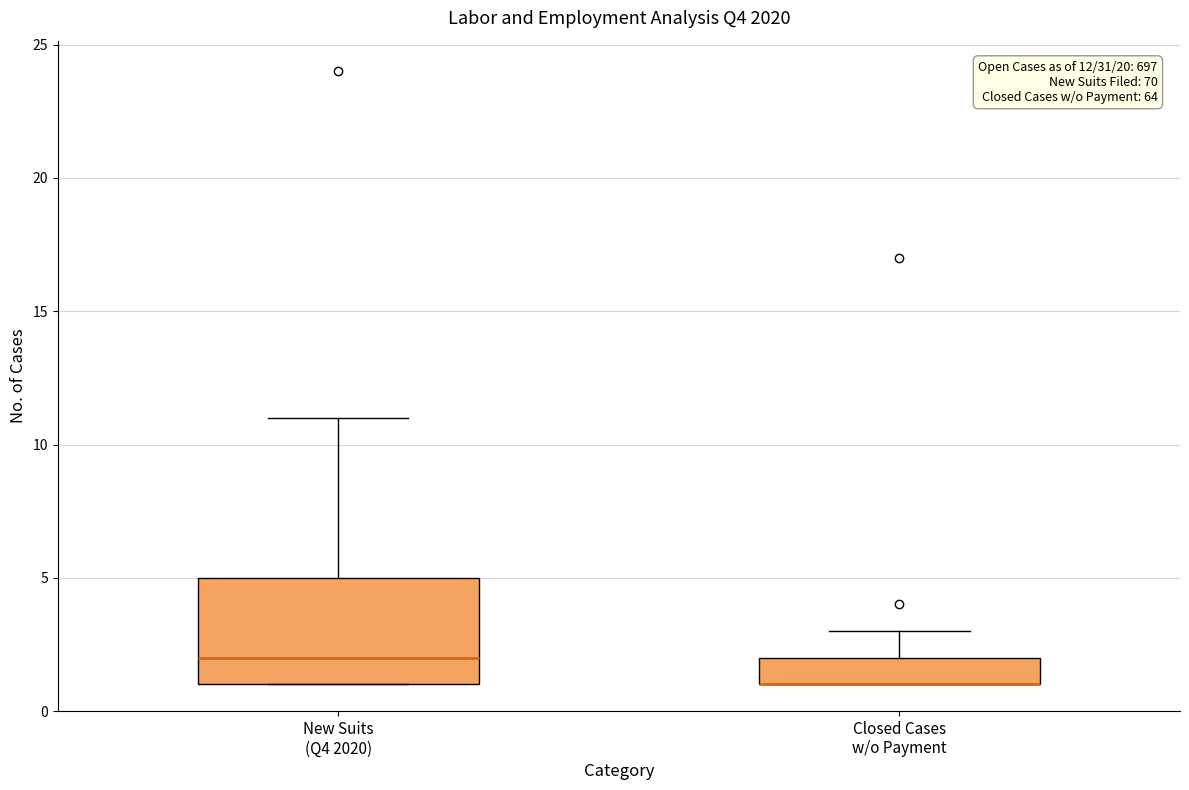

Which box is the tallest, from its lower edge to its upper edge?

New Suits (Q4 2020)